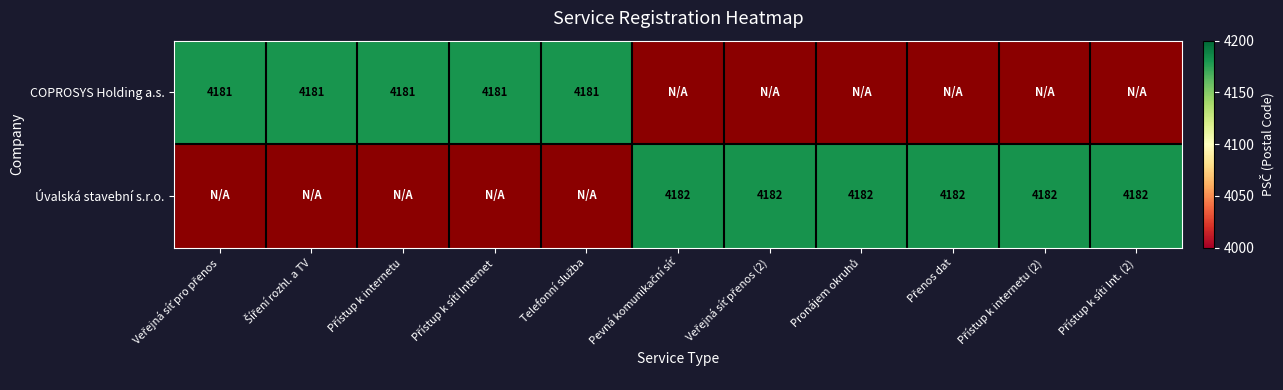

What is the minimum value shown in the chart?

4181.0